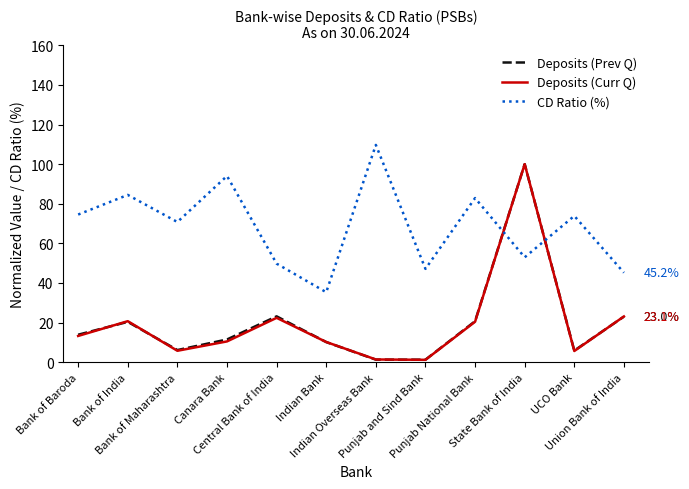

What is the highest value of the Deposits (Curr Q) series?

100.0